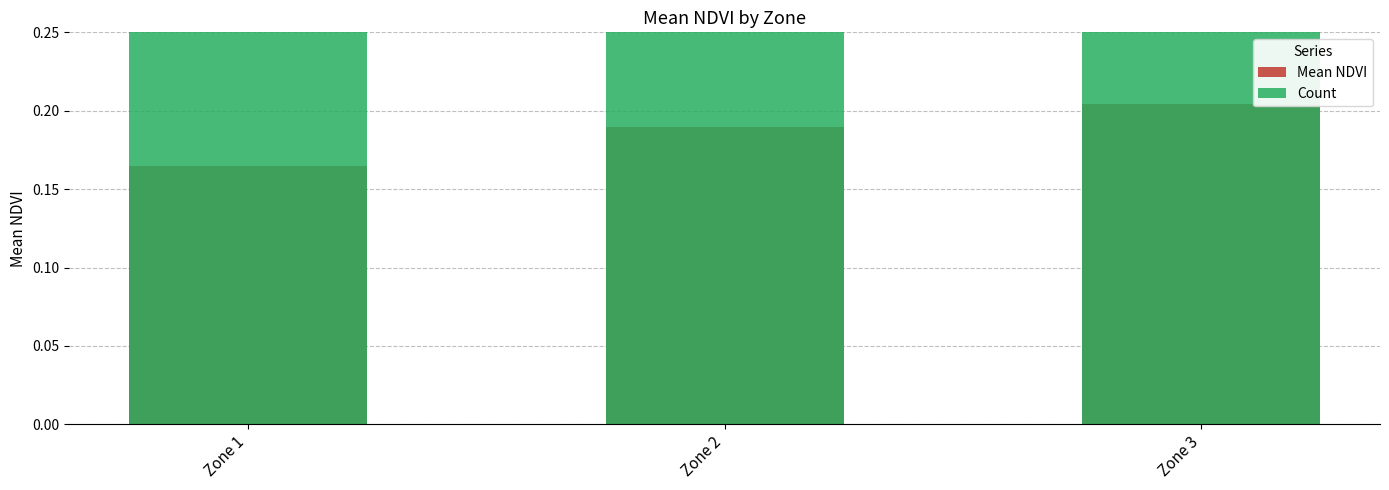

What is the difference between the second highest and minimum values in the Count series?

2.0